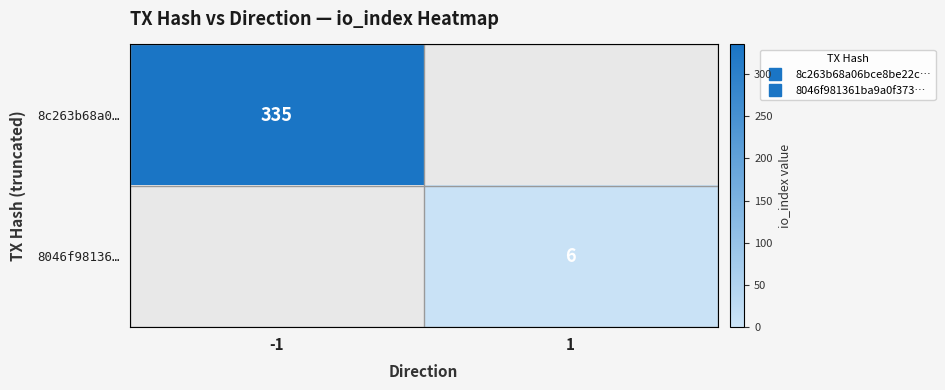

Rank the categories by 8046f98136… value from highest to lowest.

-1, 1